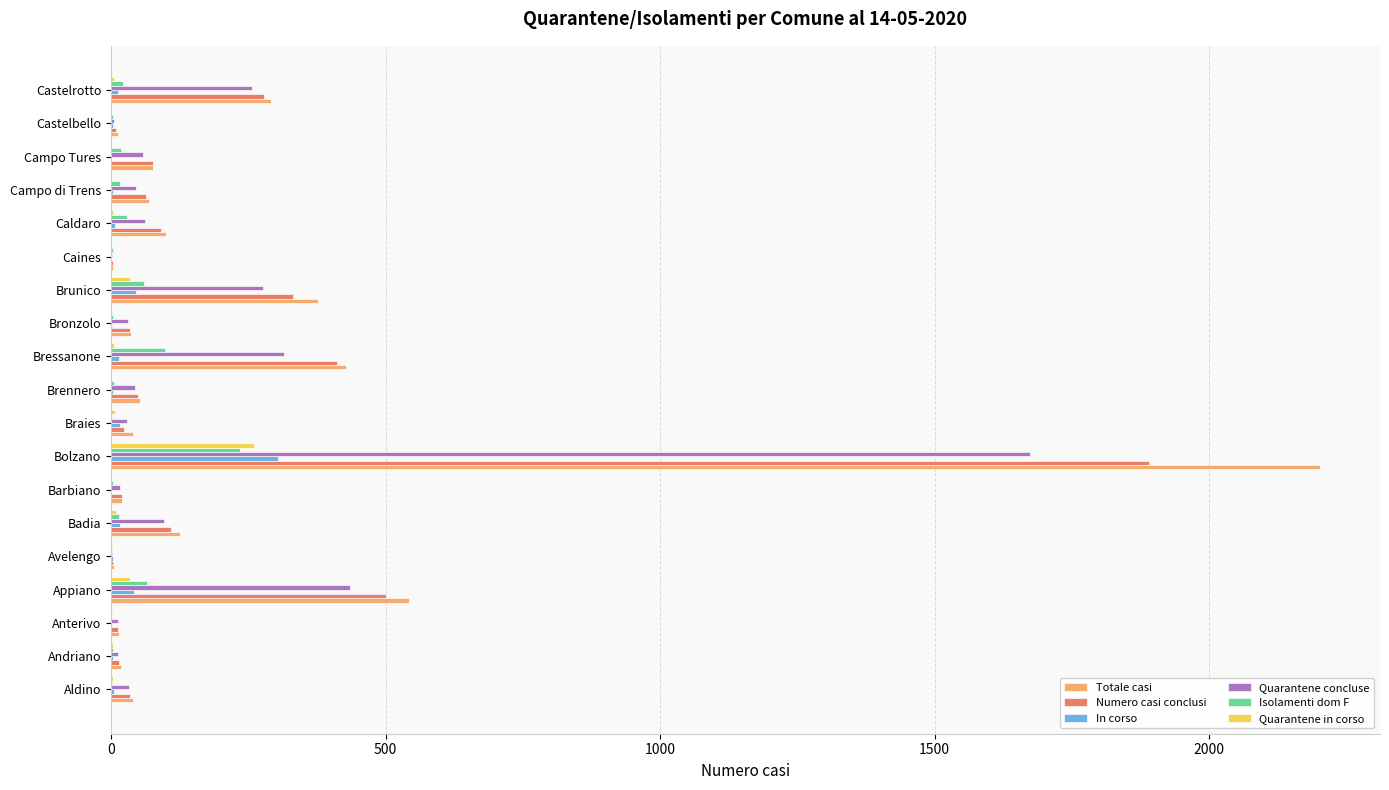

Is the value of Numero casi conclusi at Caldaro greater than the value of Totale casi at Brunico?

No